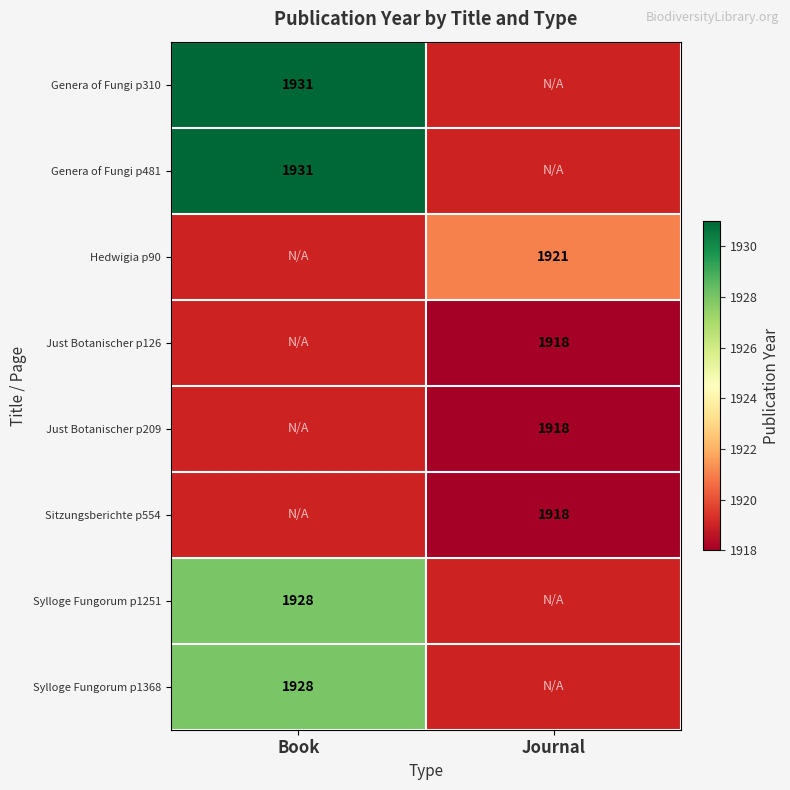

What is the maximum value shown in the chart?

1931.0